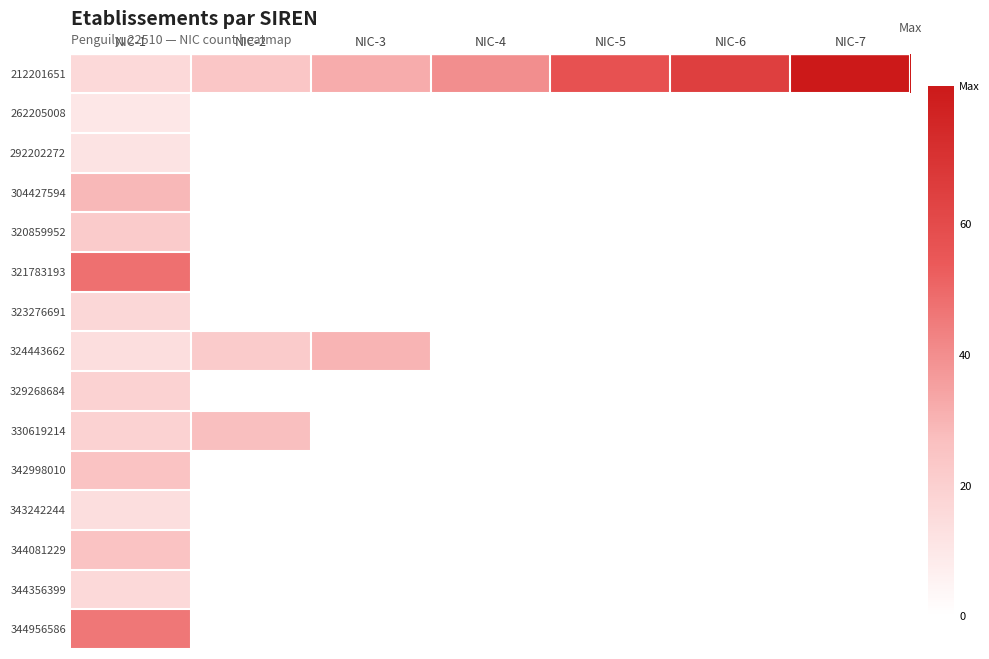

What is the minimum value for 344356399?

16.0